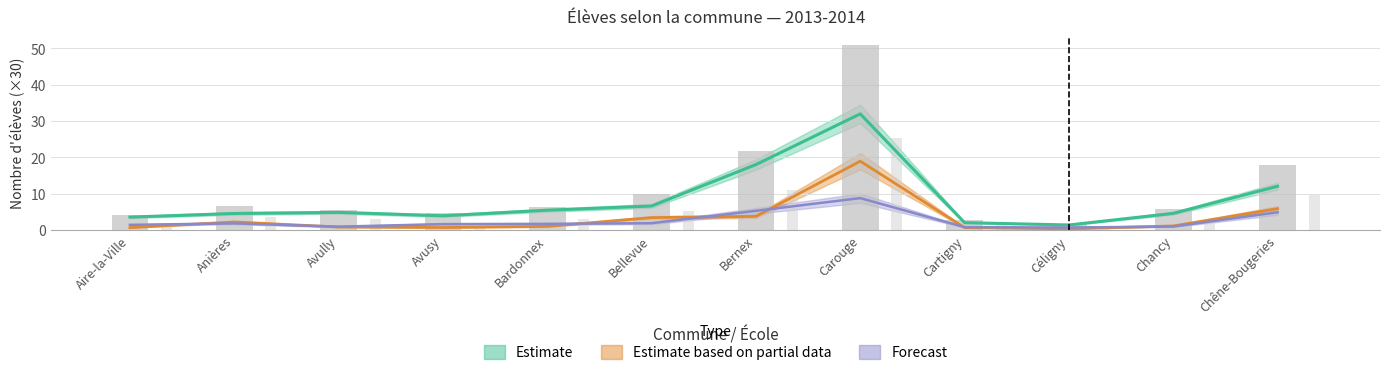

Between Cartigny and Aire-la-Ville, which is larger?

Aire-la-Ville